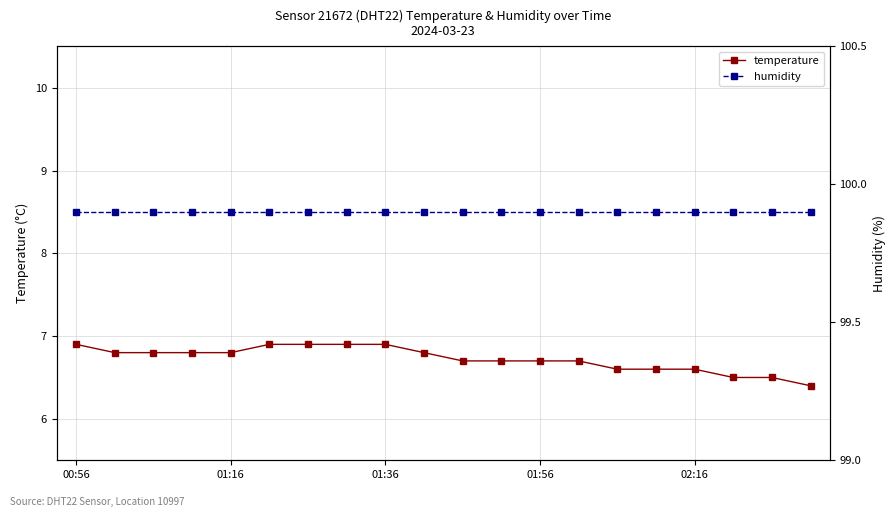

At how many categories does at least one series exceed 73?

20